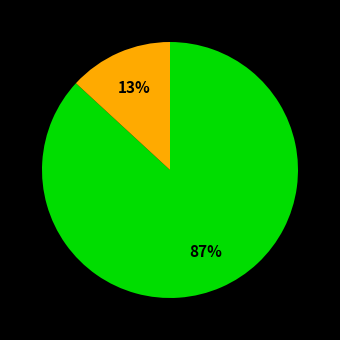

Is there a majority slice in this chart?

Yes